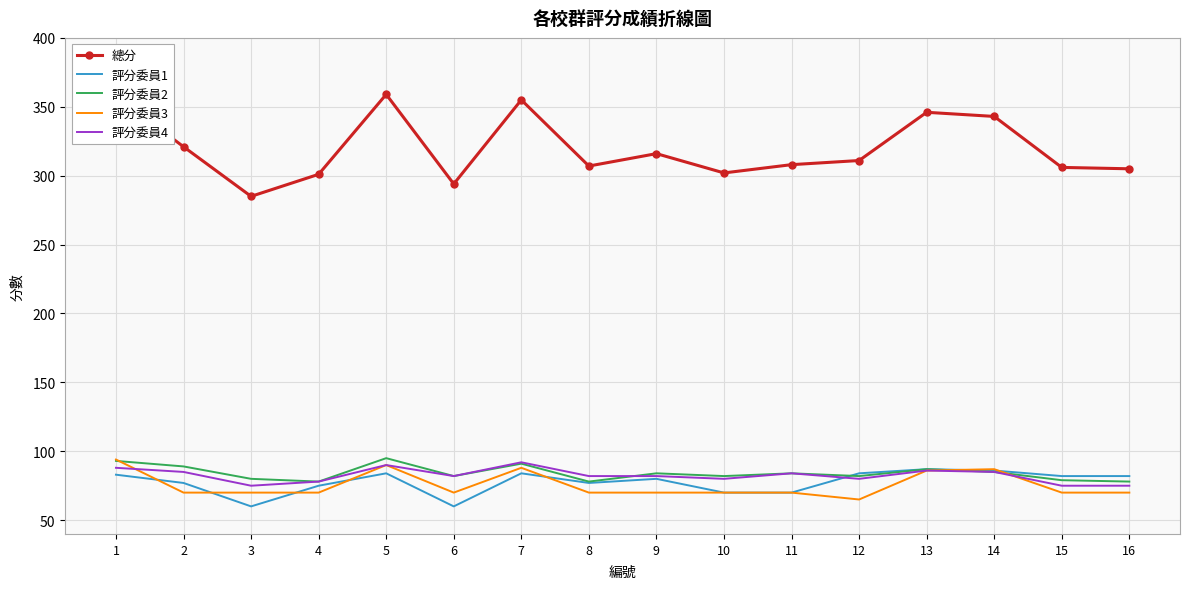

What is the lowest value of the 總分 series?

285